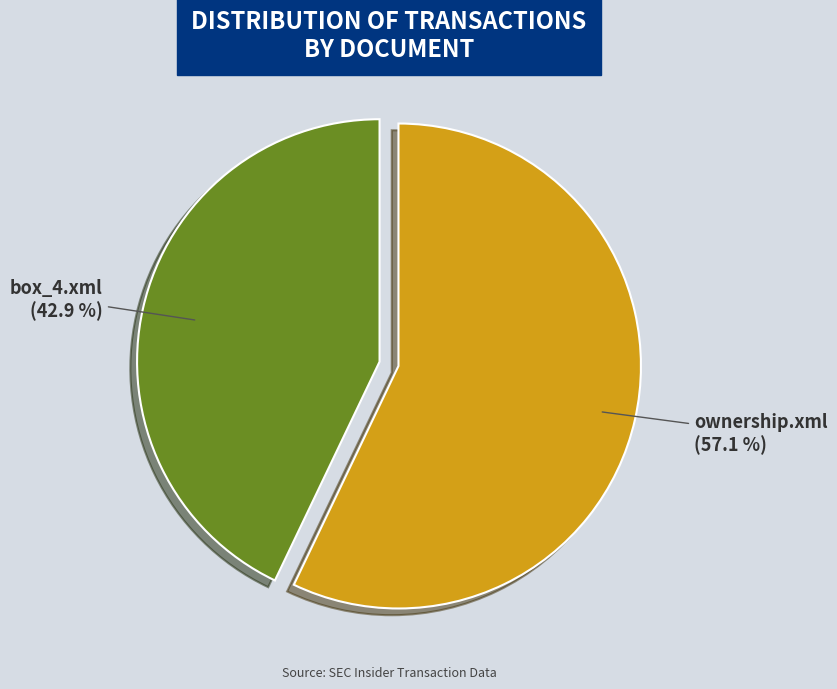

Is it true that box_4.xml is 55% of the pie?

False